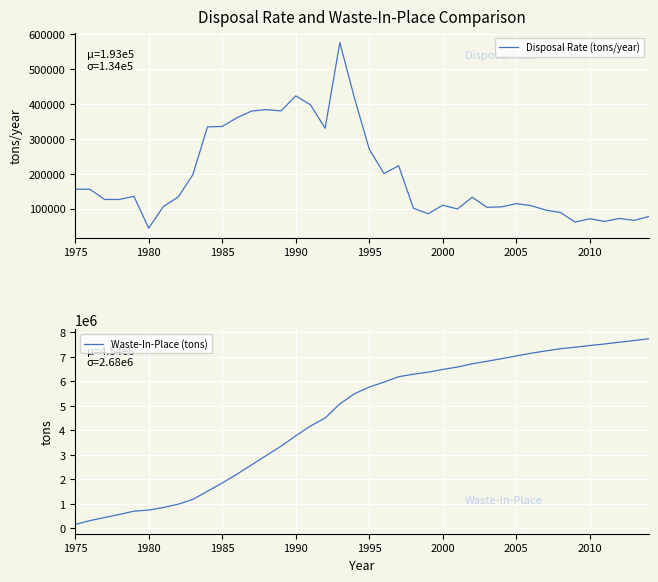

Which series has the largest total across all categories?

Waste-In-Place (tons)